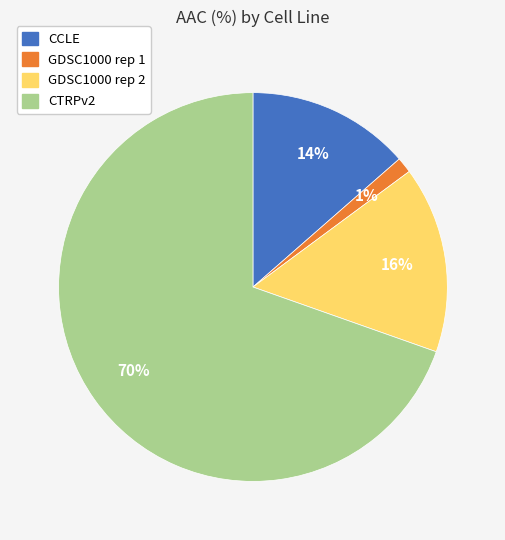

Do GDSC1000 rep 2 and CTRPv2 together represent more than half of the pie?

Yes